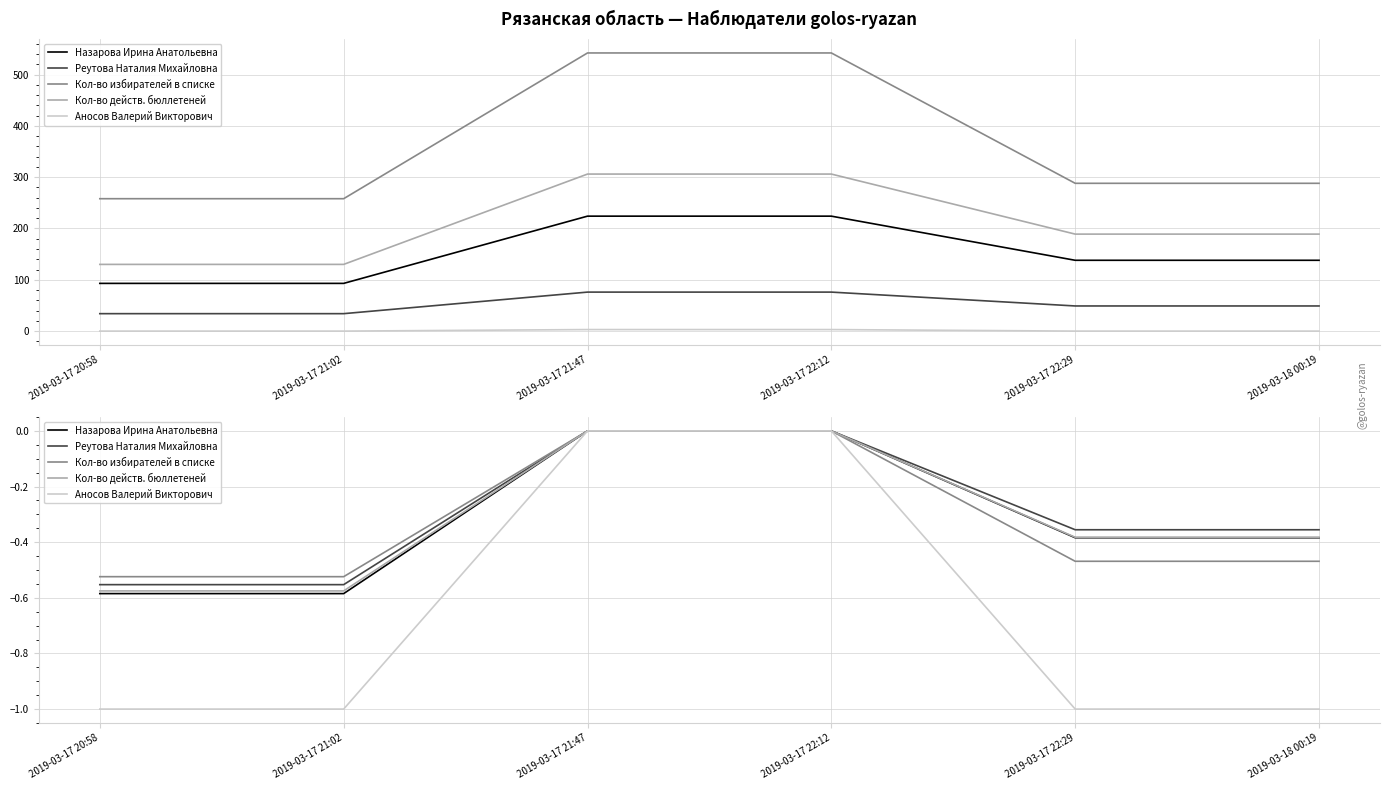

What position from the left is 2019-03-17 21:02?

2